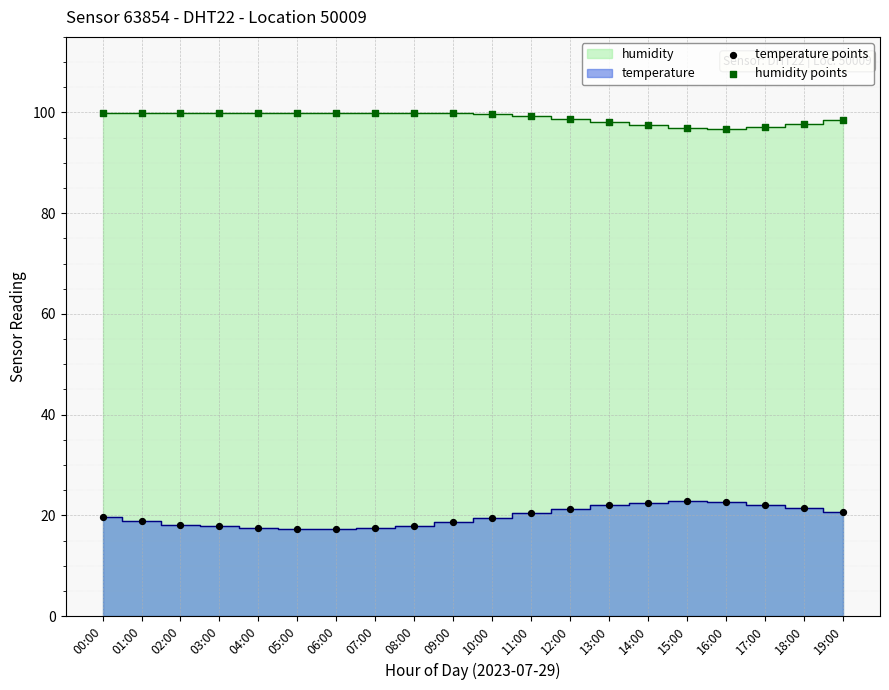

Across all data points, what is the range of Y values (max minus min)?

82.7